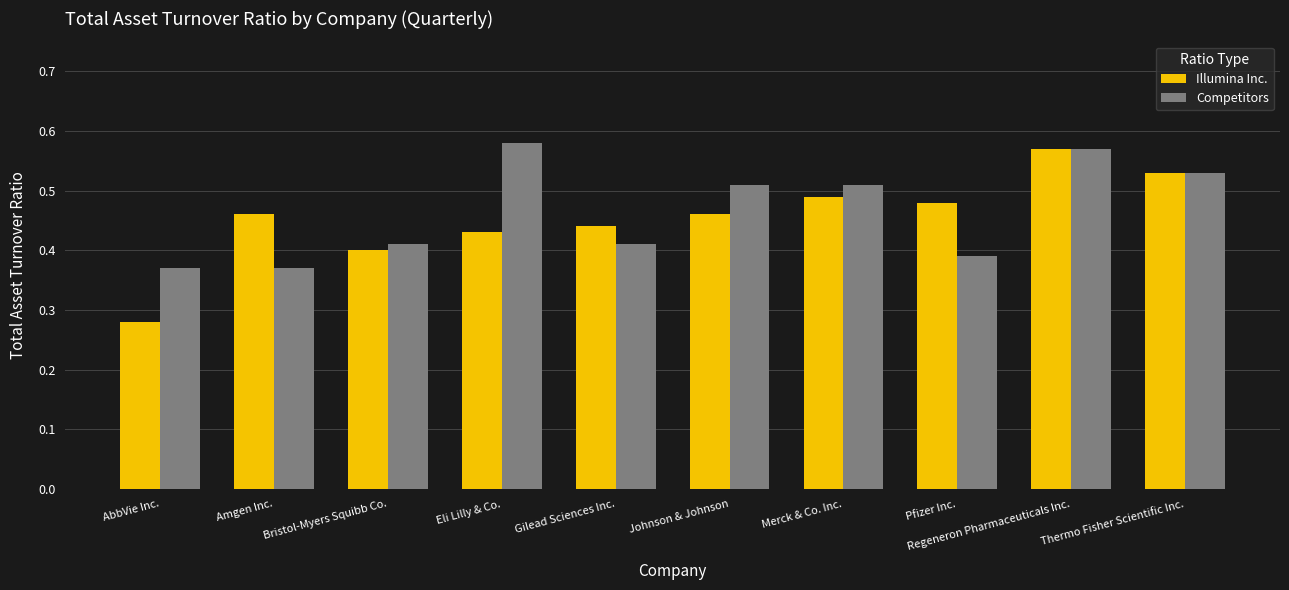

At Johnson & Johnson, list the series in order from largest to smallest.

Competitors, Illumina Inc.